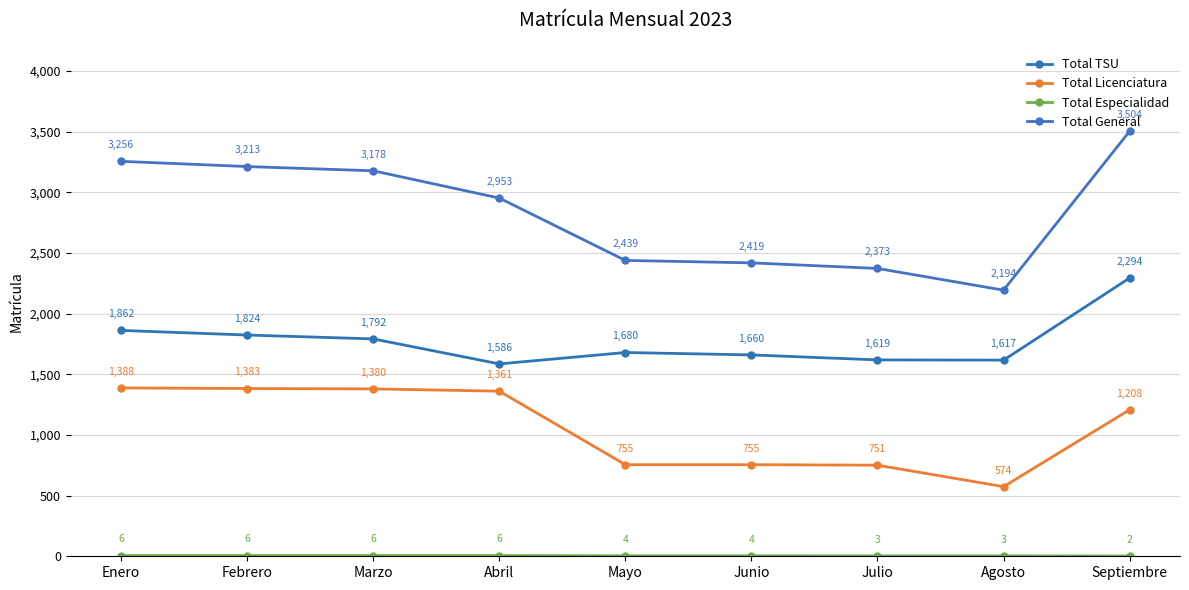

At how many categories does at least one series exceed 199?

9